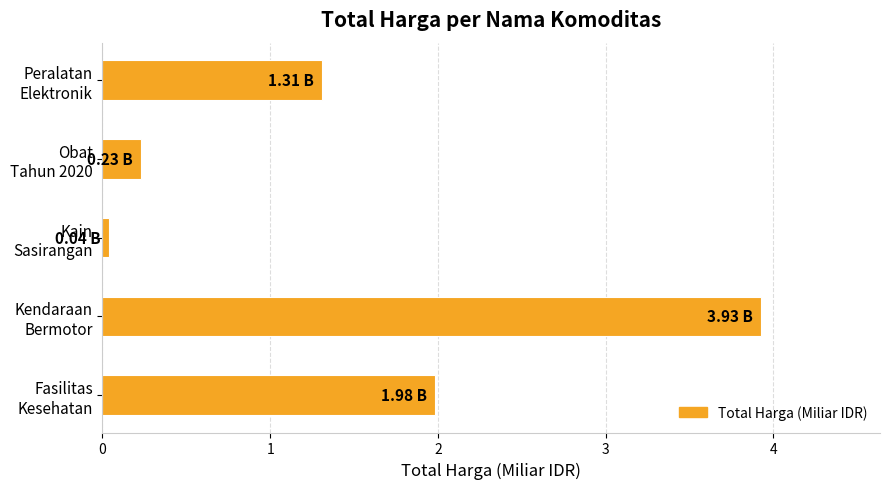

Rank the categories by value from highest to lowest.

Kendaraan
Bermotor, Fasilitas
Kesehatan, Peralatan
Elektronik, Obat
Tahun 2020, Kain
Sasirangan